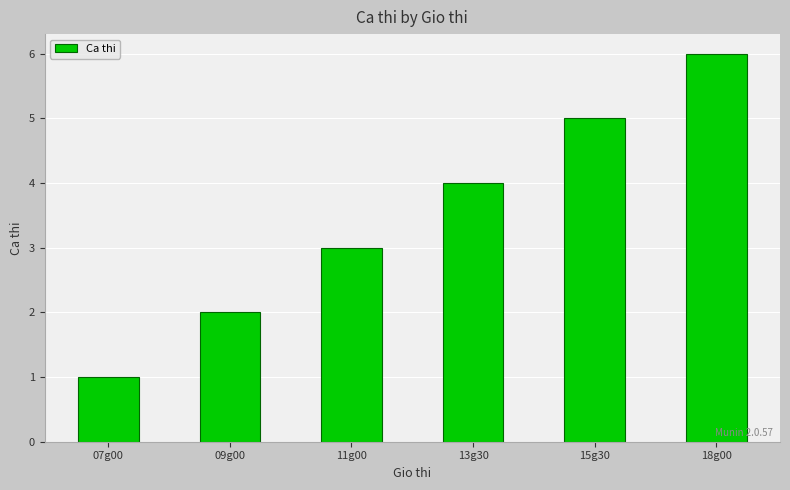

Count the number of data series in this chart.

1